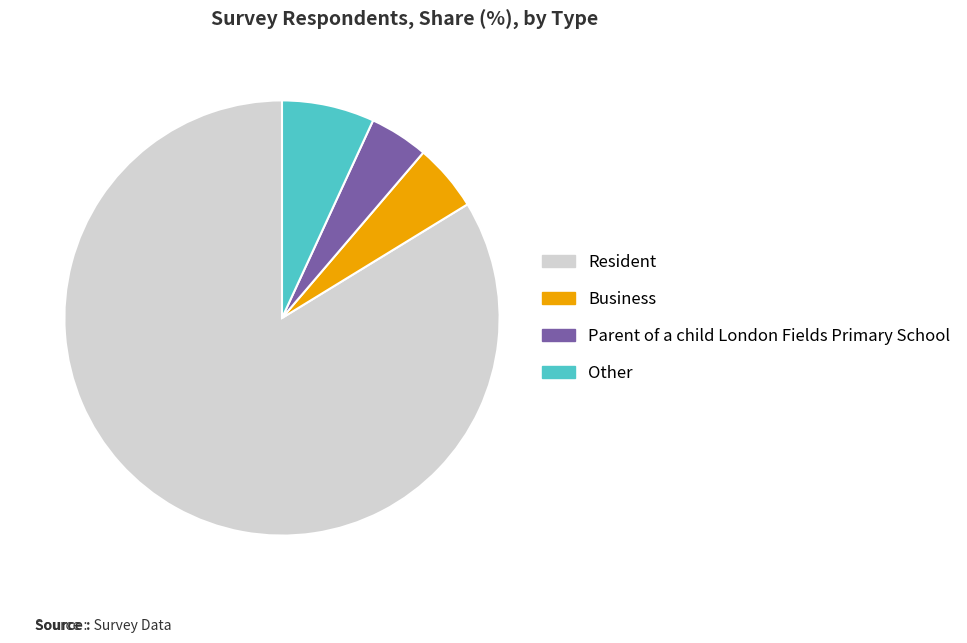

Do Parent of a child London Fields Primary School and Business together represent more than half of the pie?

No